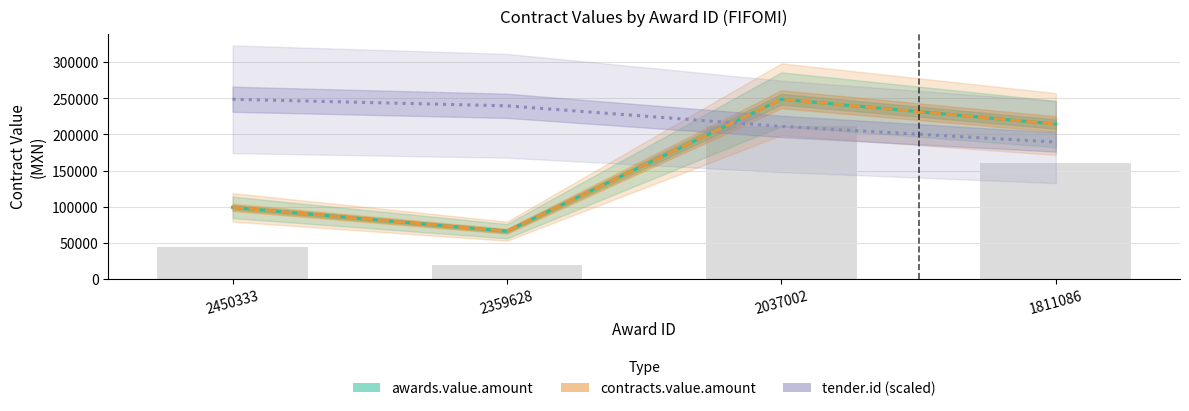

At how many categories does at least one series exceed 120776?

4